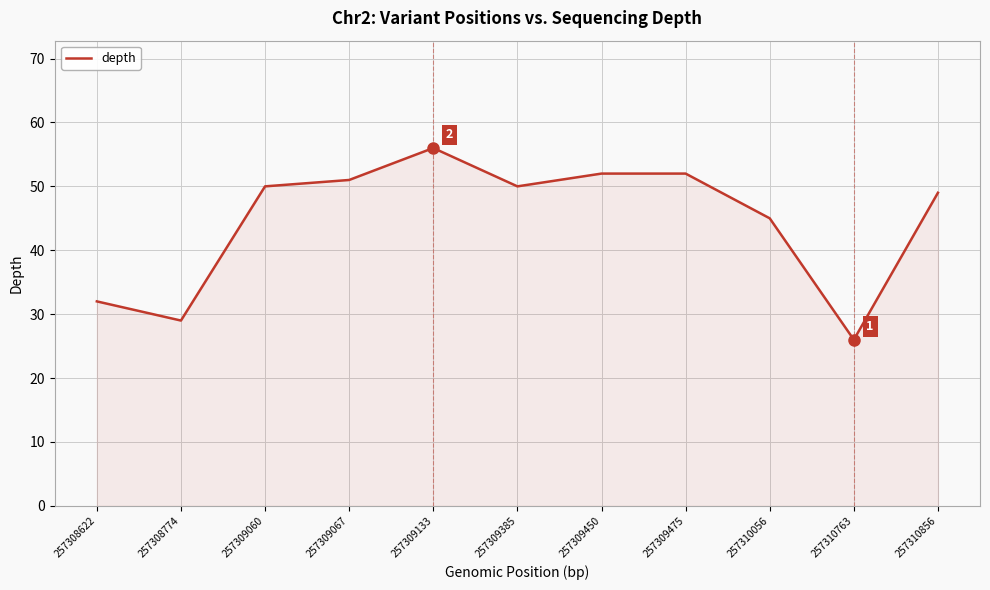

Is it true that the value at 257308774 is 6?

False